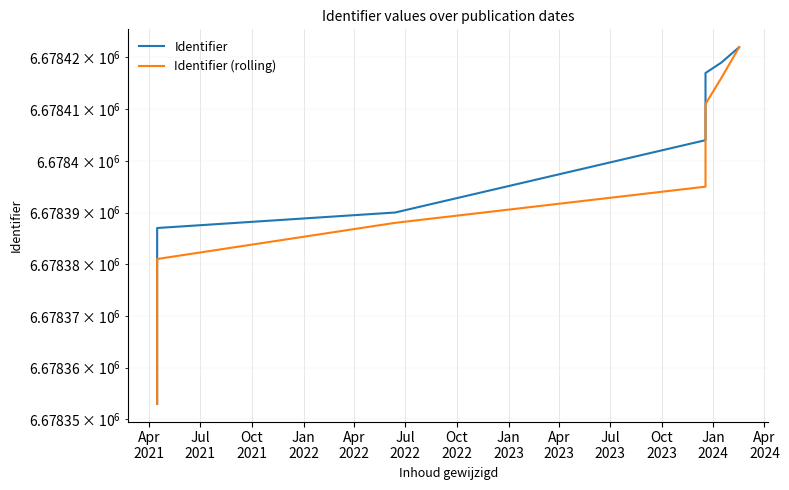

Is the value of Identifier (rolling) at Jul
2022 greater than the value of Identifier at Oct
2023?

No